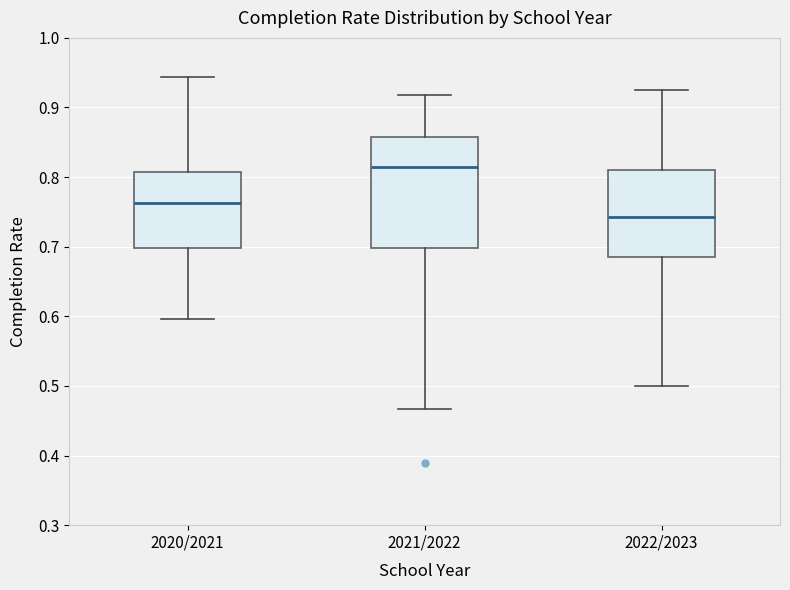

Where does the upper whisker of the box for 2021/2022 end on the y-axis? The values are not printed on the chart, so give them approximately, as read against the axis.

0.92